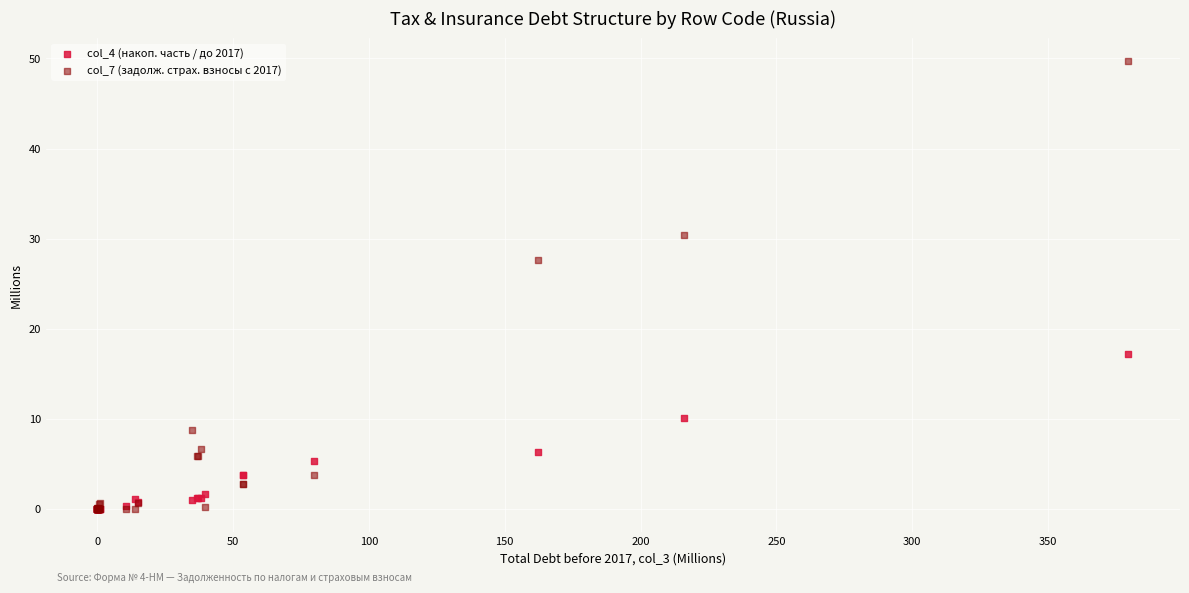

What are all the series names shown in the legend?

col_4 (накоп. часть / до 2017), col_7 (задолж. страх. взносы с 2017)